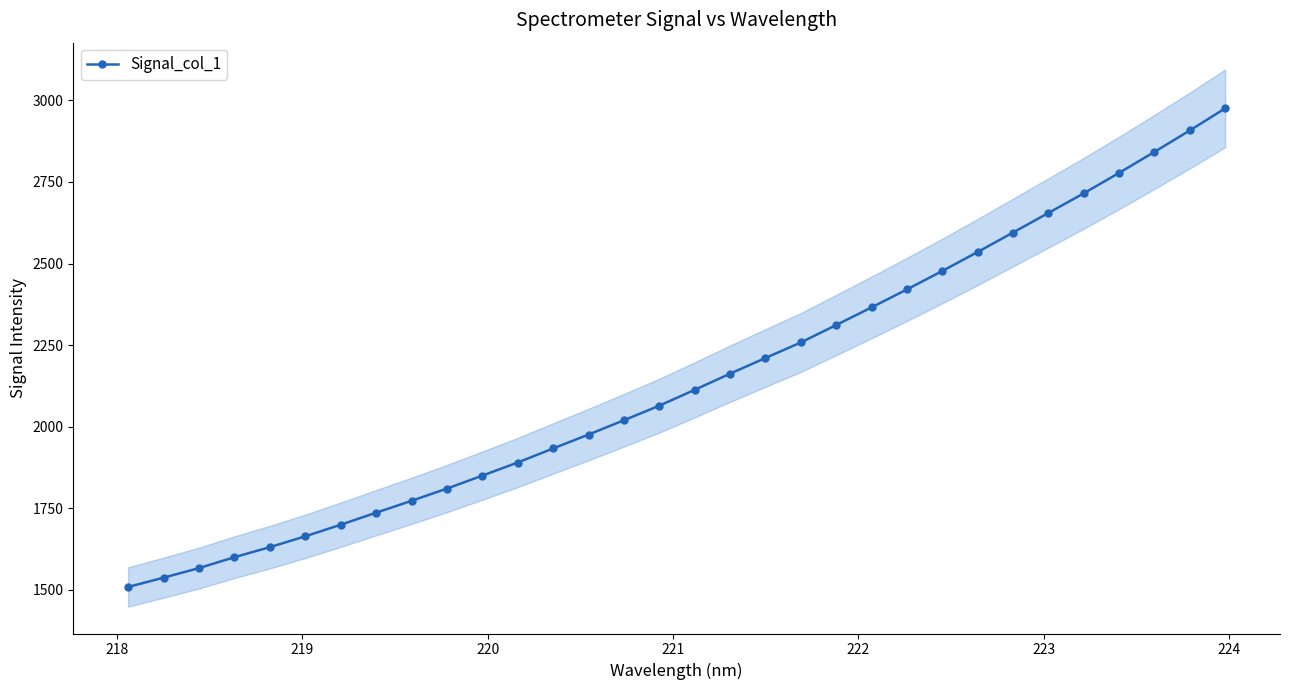

What is the value of the Signal_col_1 point at the 16th from the left?

2064.4